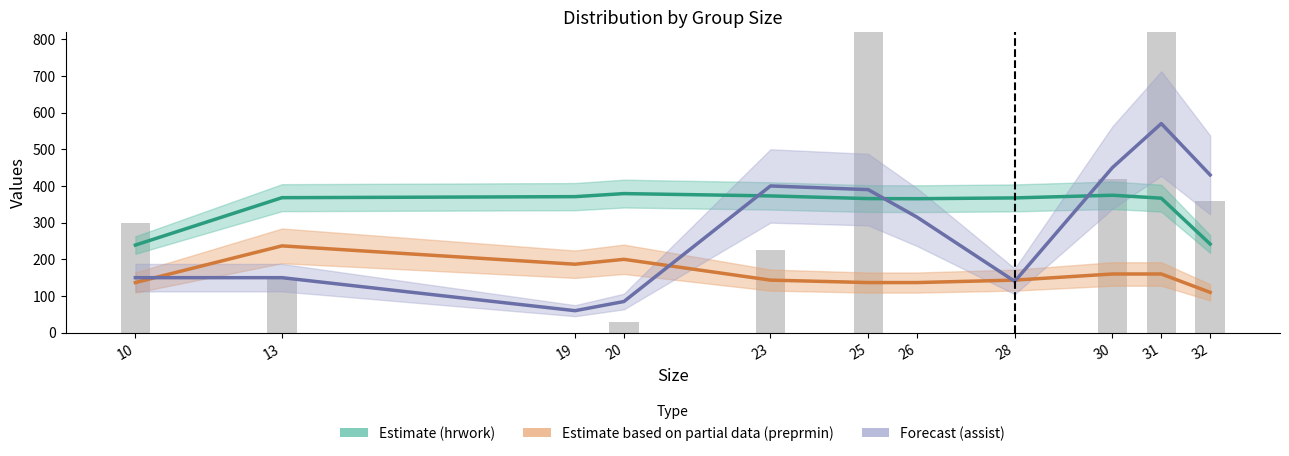

At which label does hrwork (scaled) first exceed 367?

13